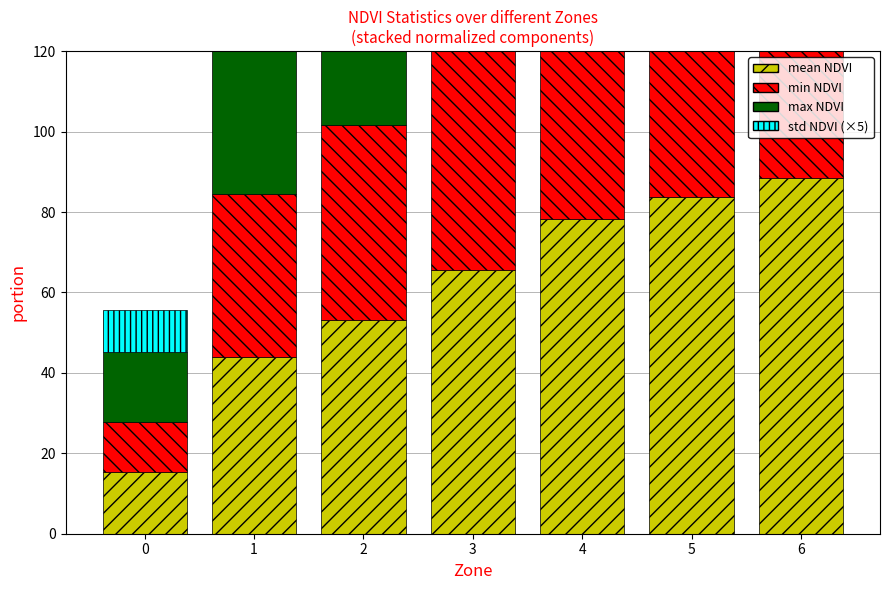

Which category has the highest value across all series?

6